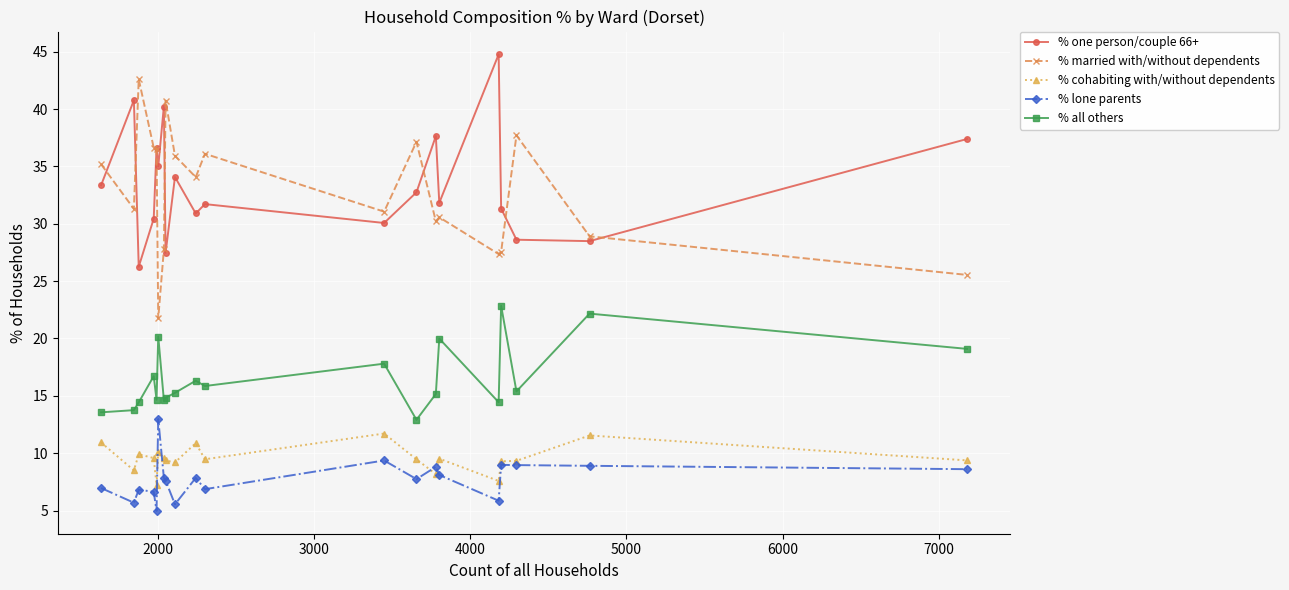

True or false: % cohabiting with/without dependents has more than 2 interior local peaks.

True